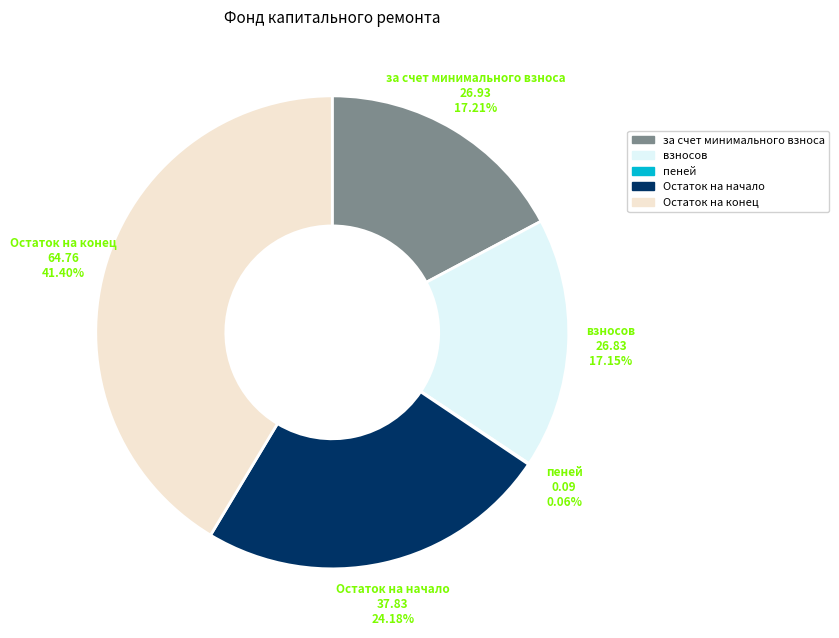

What is the largest slice in the pie chart?

Остаток на конец